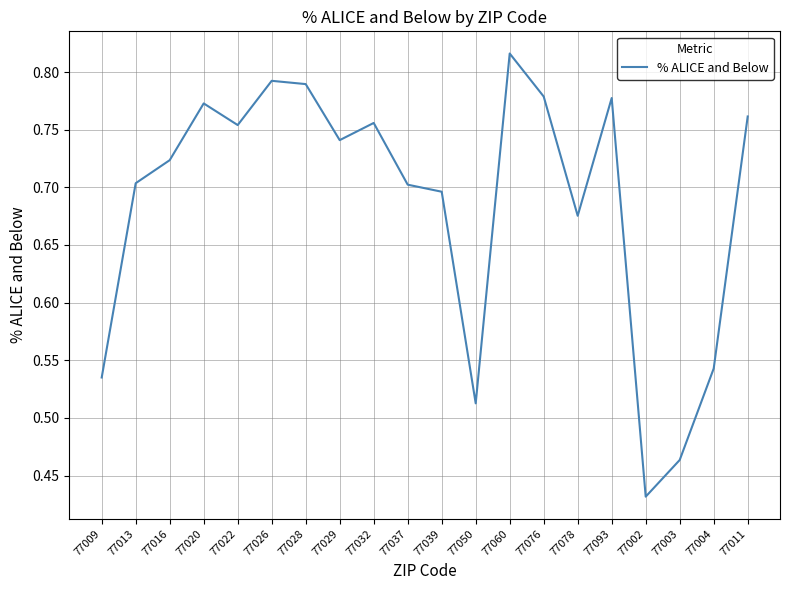

Is it true that the value at 77037 is 0.7?

True